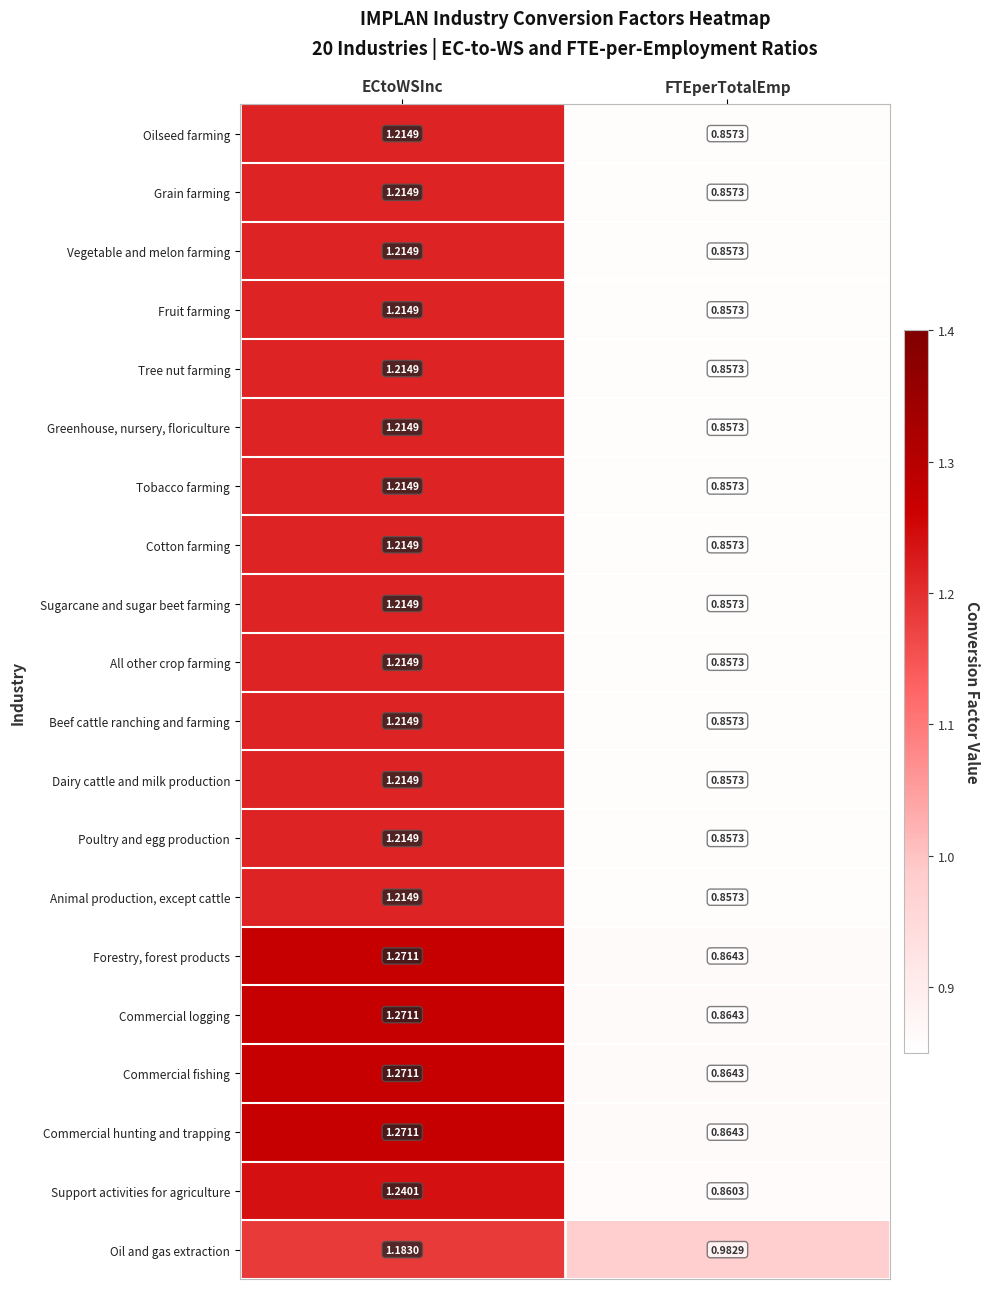

At which category does the chart reach its peak across all series?

ECtoWSInc